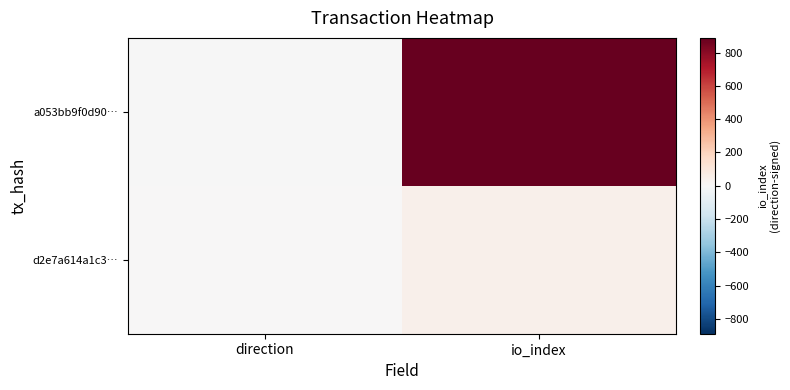

Reading left to right, list all the values displayed in this chart.

a053bb9f0d90…: direction=-1	io_index=888
d2e7a614a1c3…: direction=1	io_index=46